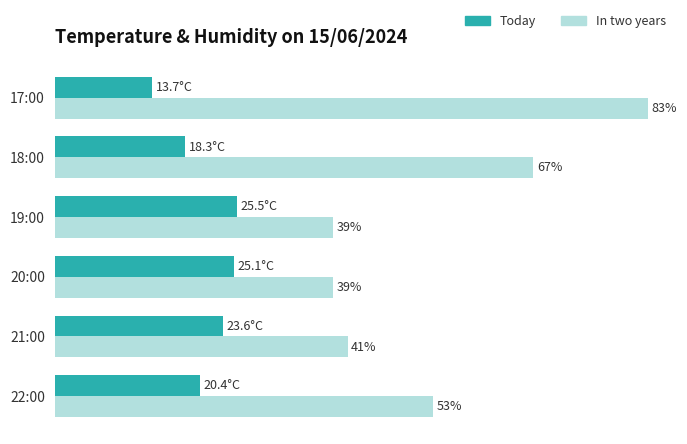

Which series has the widest spread of values?

In two years